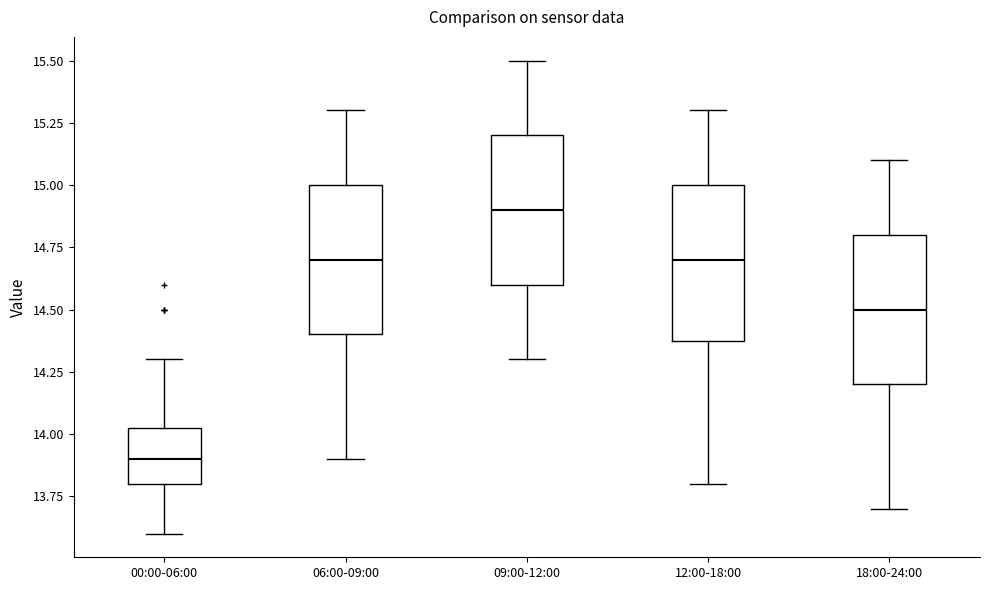

Where is the upper edge of the box for 18:00-24:00 on the y-axis? The values are not printed on the chart, so give them approximately, as read against the axis.

14.80